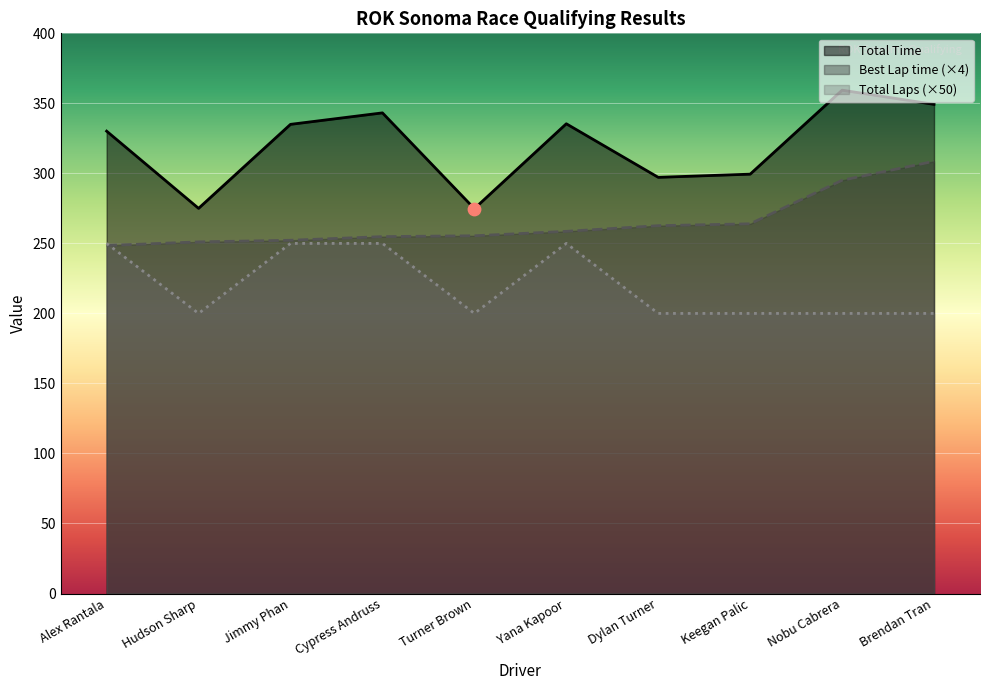

Which series has the largest Y range (max minus min)?

Total Time